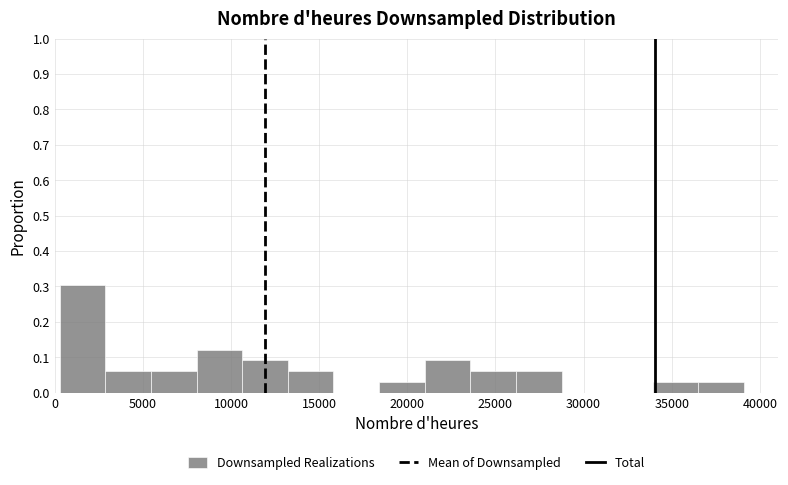

Reading left to right, list every bar in this chart as the range it spans on the x-axis followed by its height. Neither the bar edges nor the heights are printed on the chart, so give them approximately, as read against the axes.

500 to 3000: 0.30
3000 to 5500: 0.06
5500 to 8000: 0.06
8000 to 10500: 0.12
10500 to 13000: 0.09
13000 to 16000: 0.06
16000 to 18500: 0
18500 to 21000: 0.03
21000 to 23500: 0.09
23500 to 26000: 0.06
26000 to 28500: 0.06
28500 to 31500: 0
31500 to 34000: 0
34000 to 36500: 0.03
36500 to 39000: 0.03